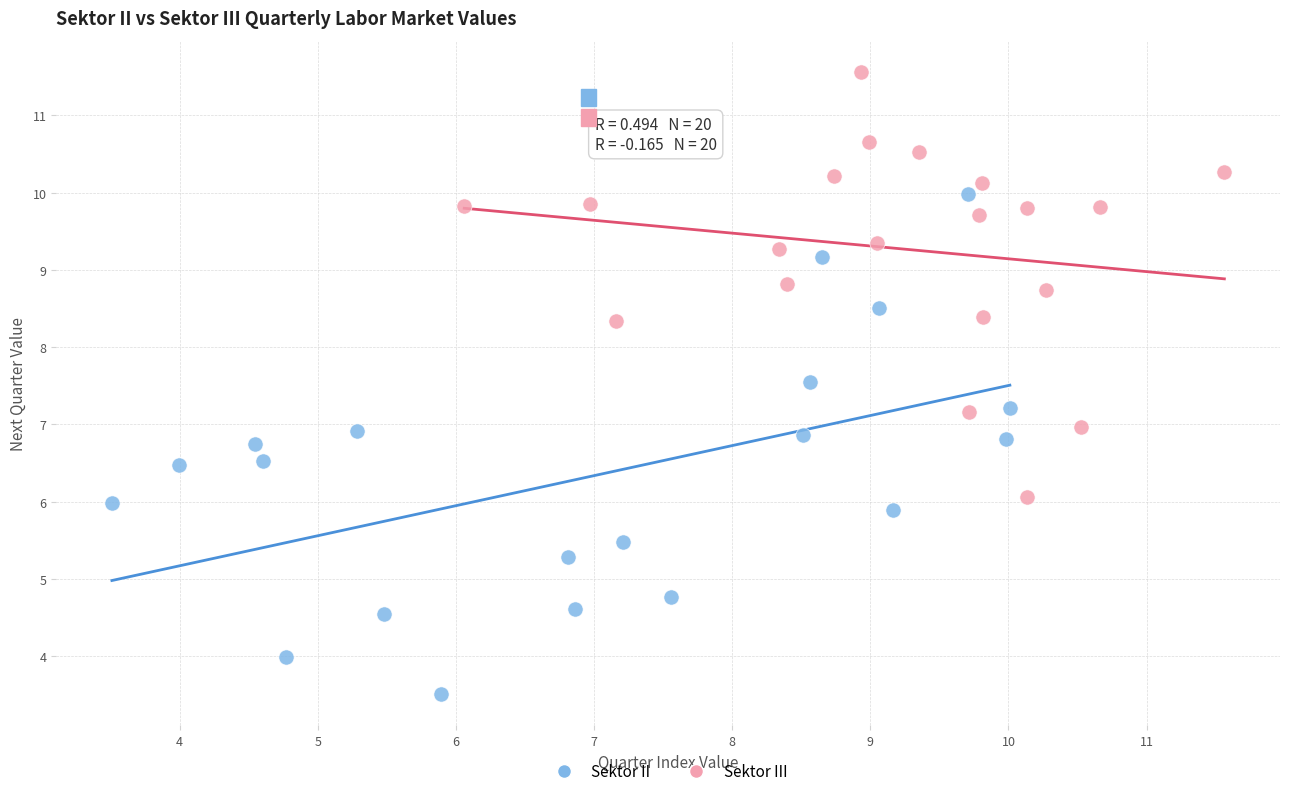

What are all the series names shown in the legend?

Sektor II, Sektor III